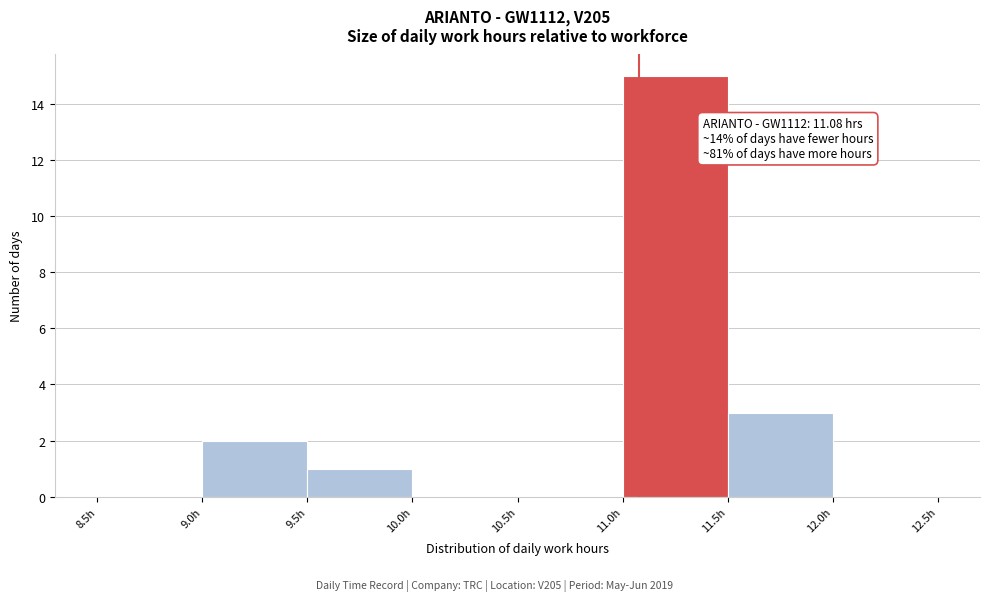

Which range on the x-axis has the tallest bar?

11.0 to 11.5